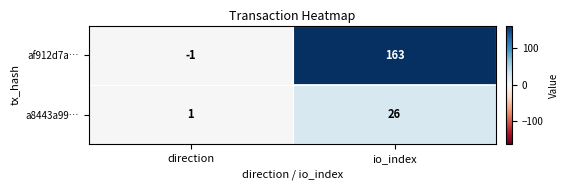

What is the difference between the a8443a99… values at io_index and direction?

25